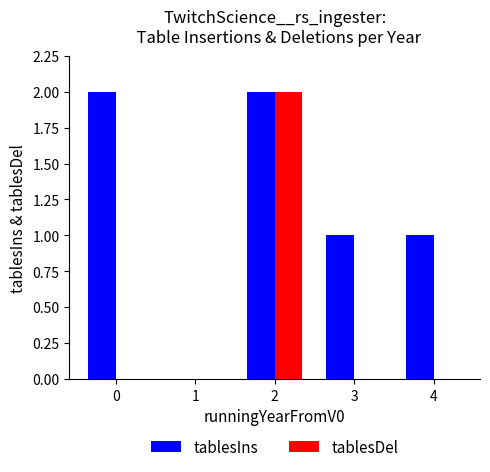

Is it true that tablesDel equals 1 at 1?

False